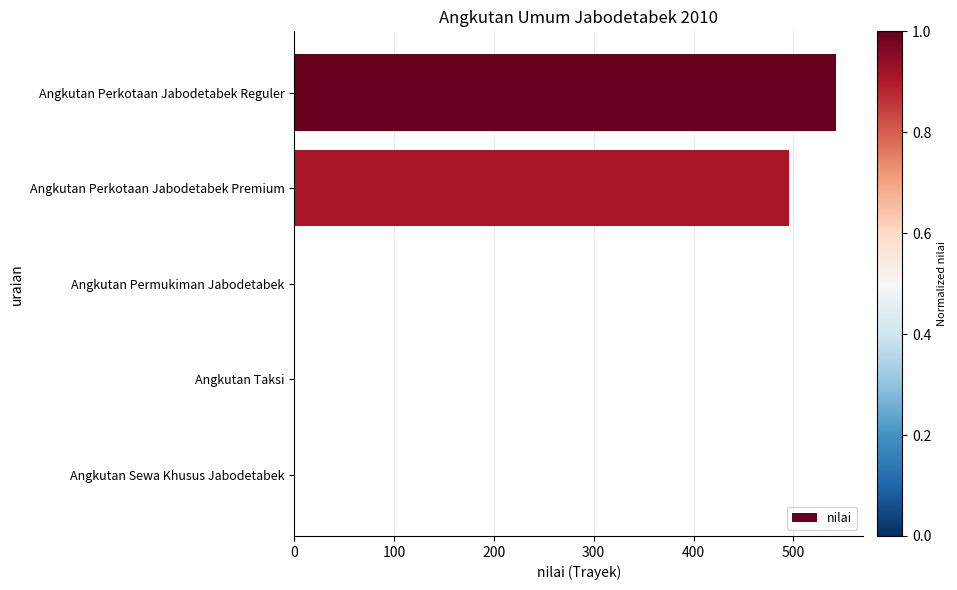

The value at Angkutan Permukiman Jabodetabek is 0. True or false?

True